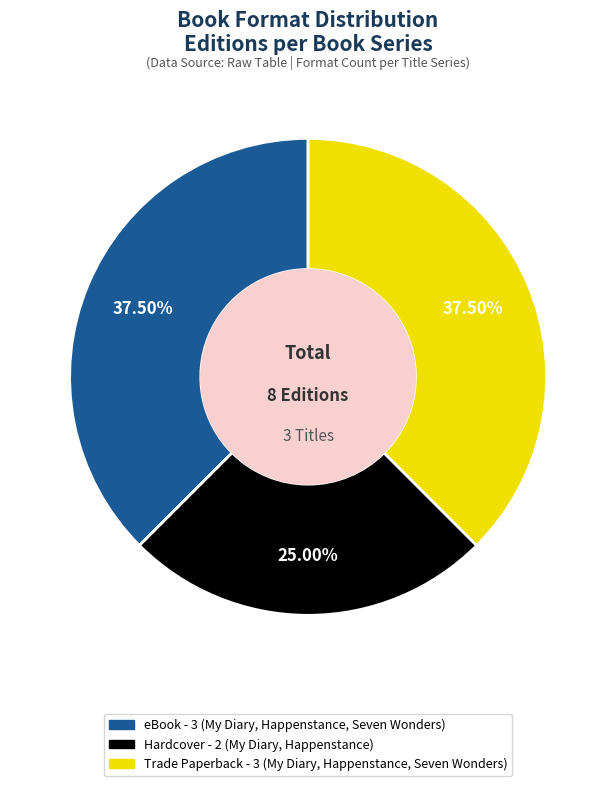

Is there a majority slice in this chart?

No